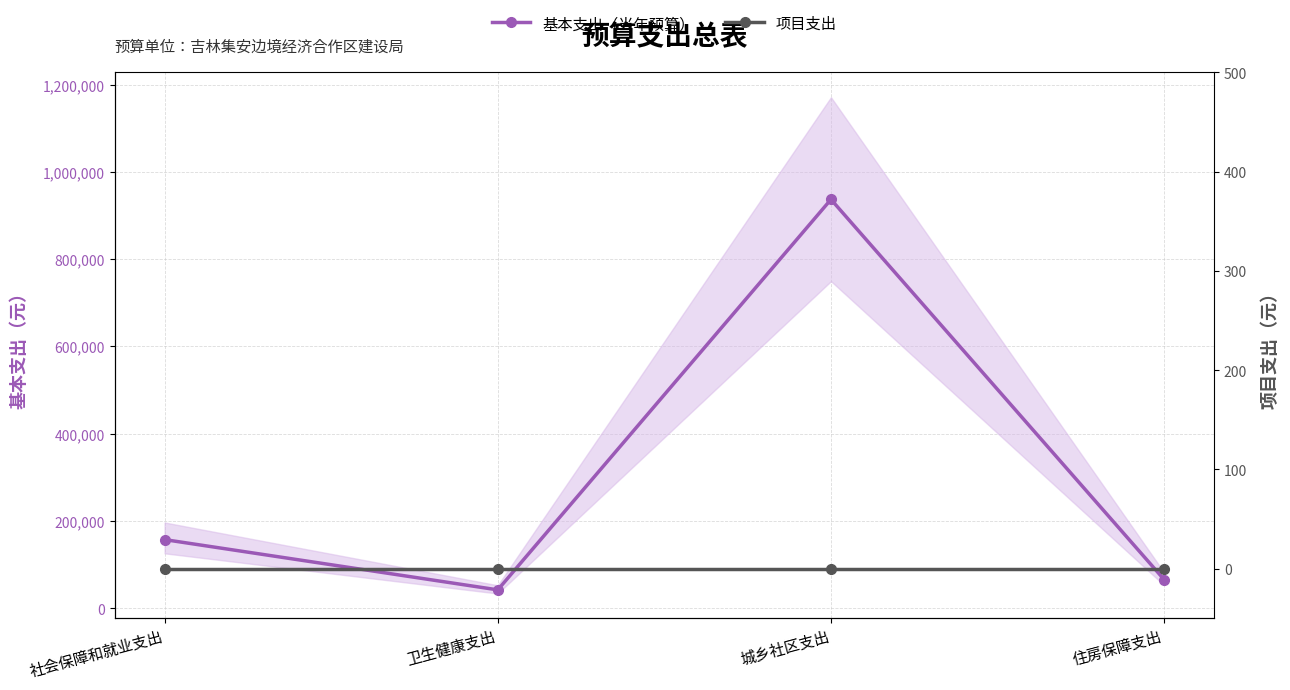

List the series in order of their peak value, lowest first.

项目支出, 基本支出（当年预算）